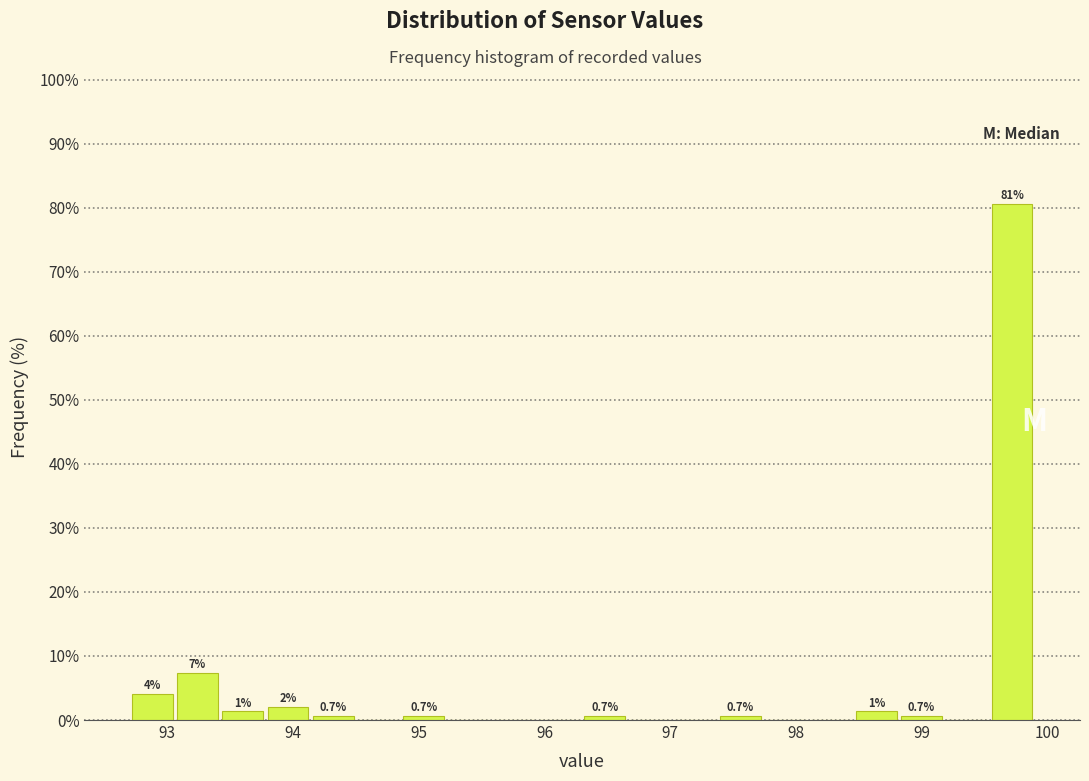

Read against the x-axis, roughly where is the centre of the tallest bar?

99.7